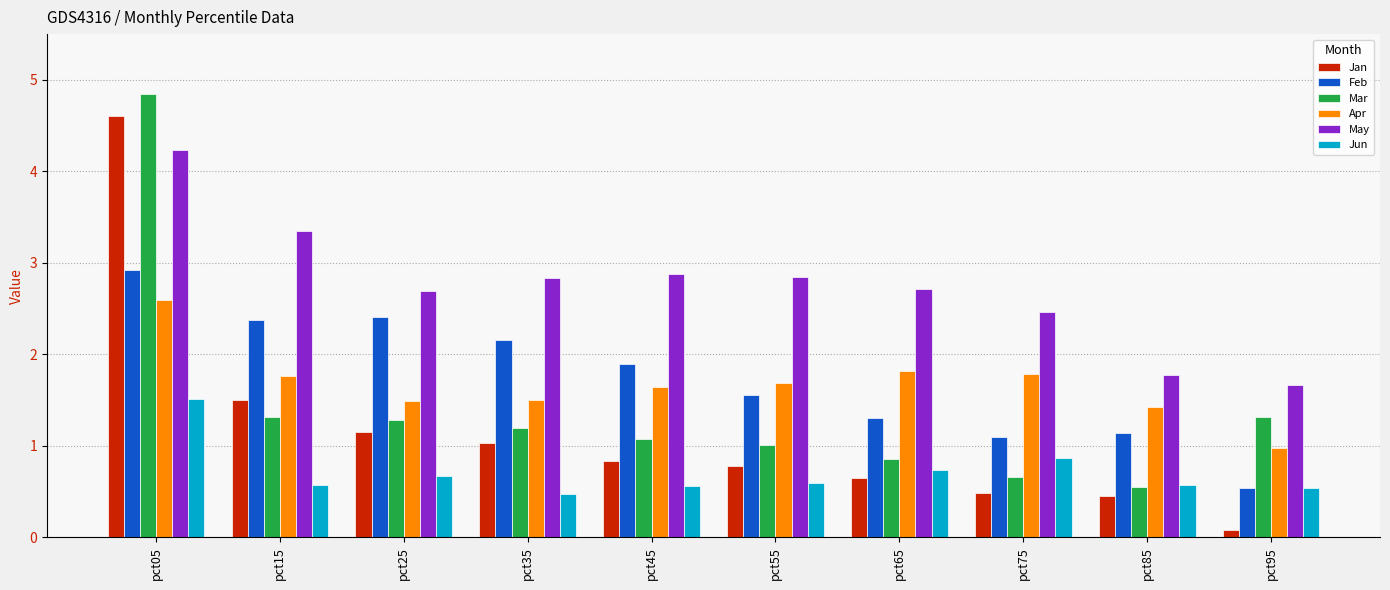

What is the sum of the Jan values at pct95 and pct05?

4.7